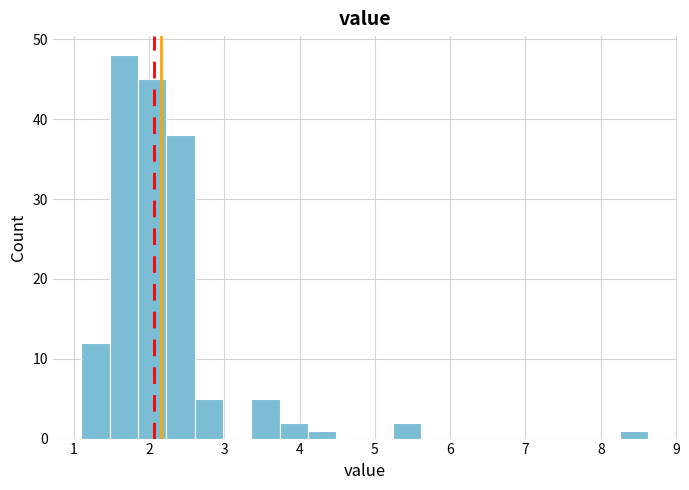

Read against the x-axis, roughly where is the centre of the tallest bar?

1.7